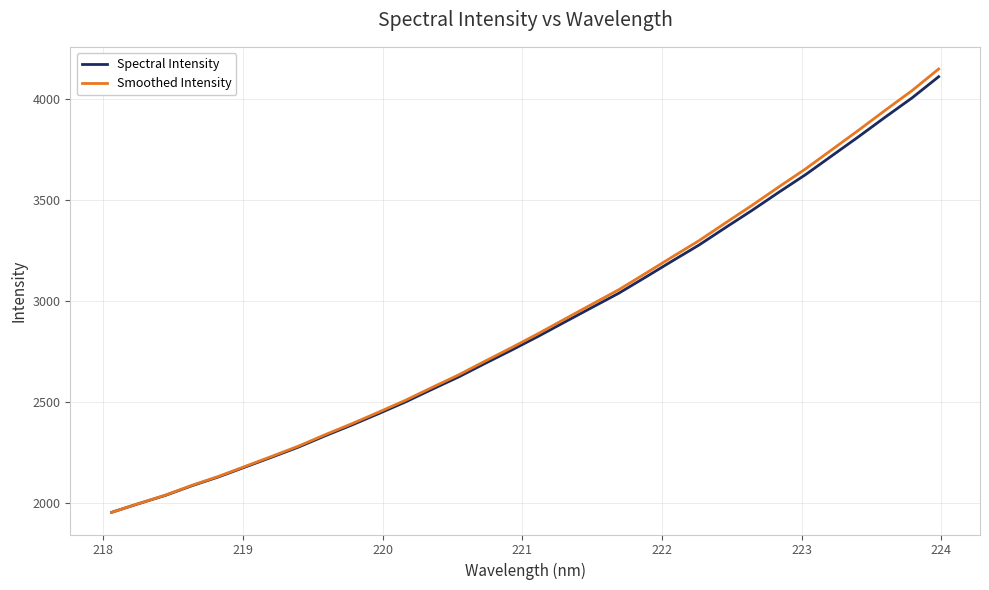

What is the minimum value for Smoothed Intensity?

1954.0